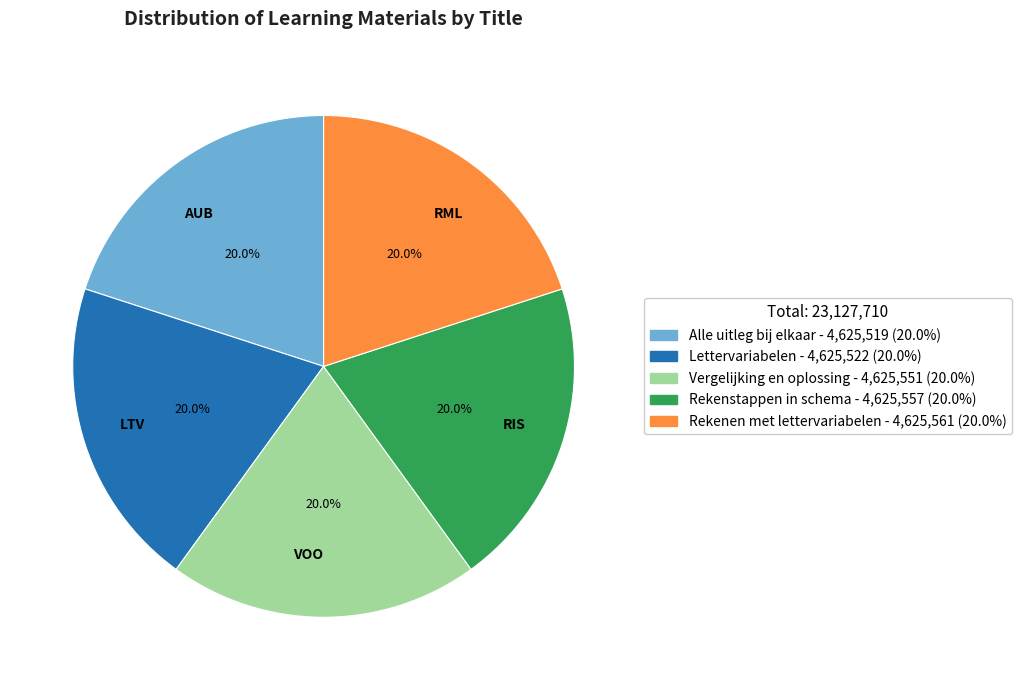

To the nearest percent, what is the average slice percentage?

20%